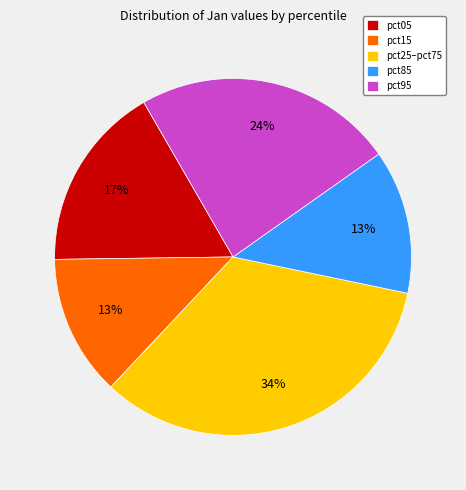

True or false: pct25–pct75 accounts for 34% of the total.

True